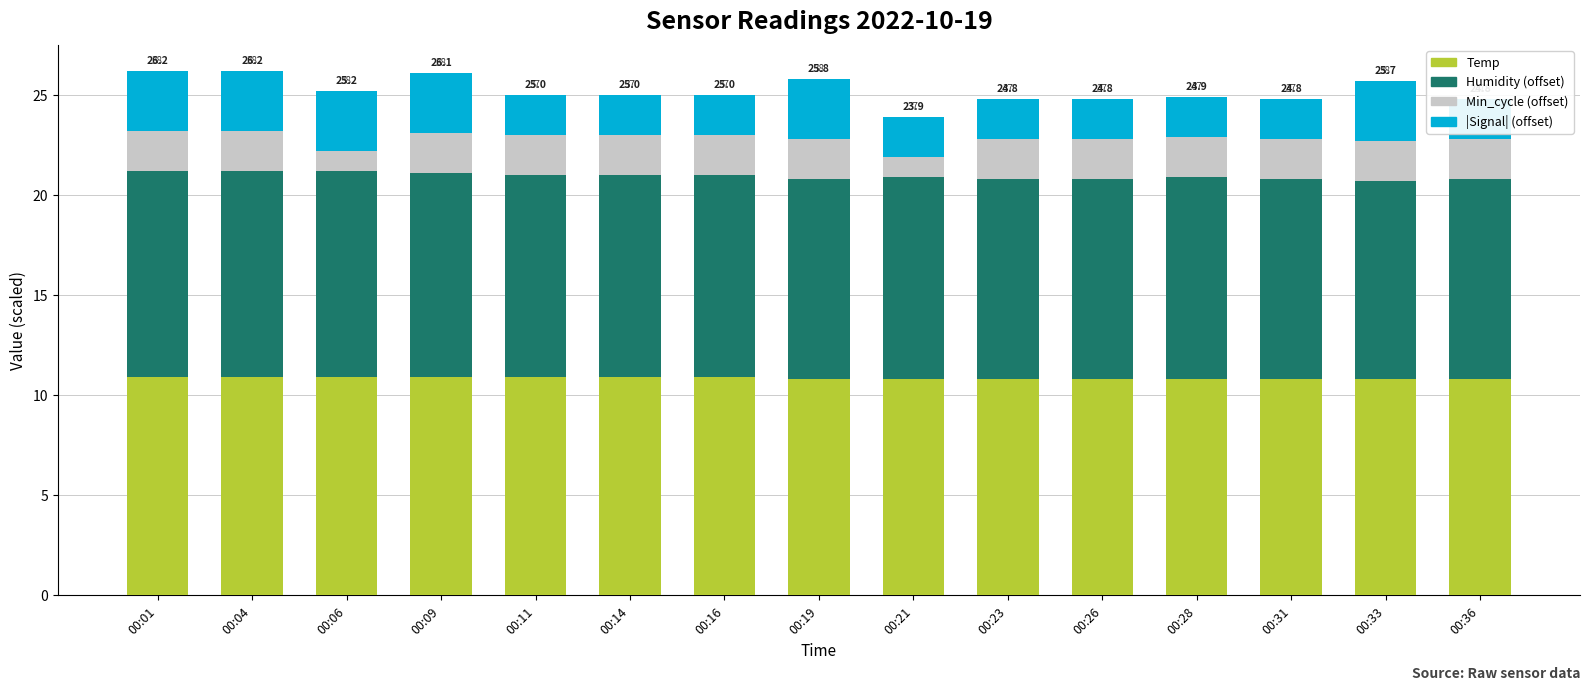

How many distinct data groups are displayed?

4